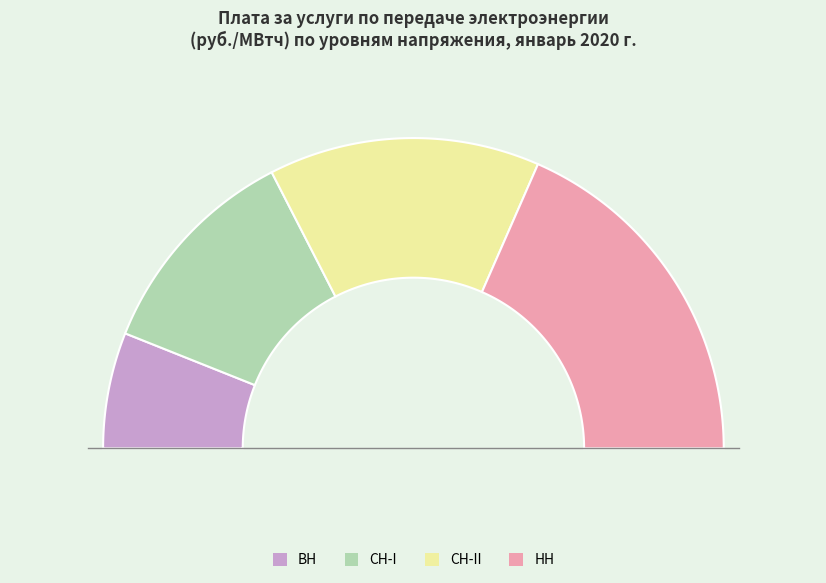

Which has a higher value, НН or СН-II?

НН